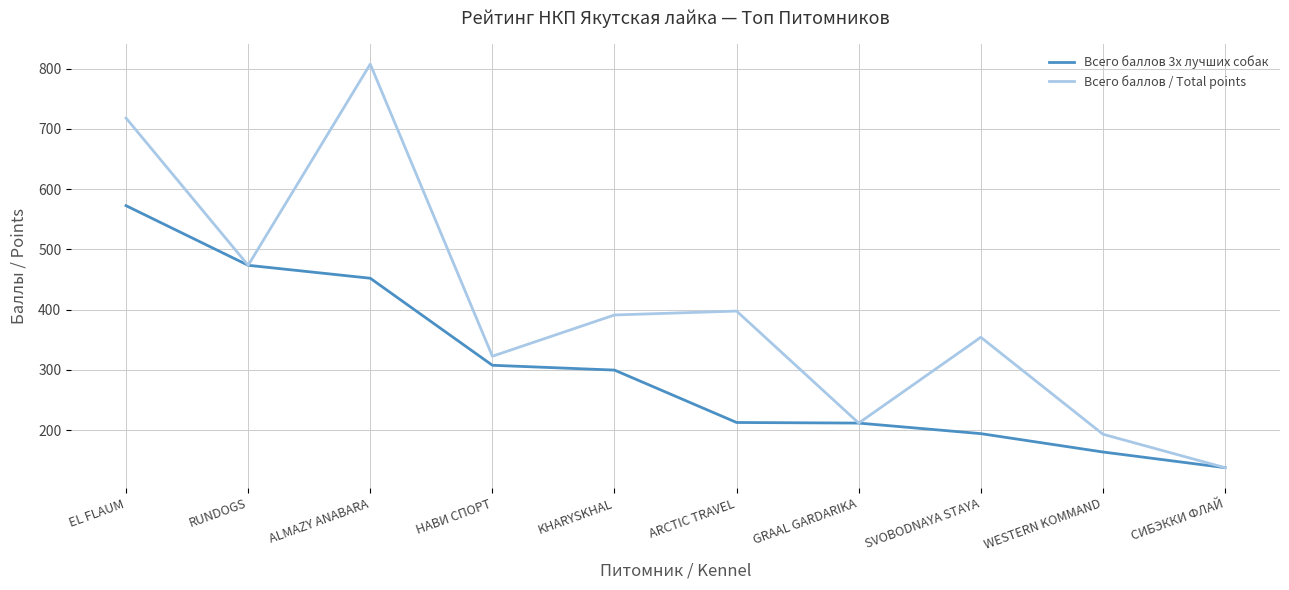

What is the total value across all series at ARCTIC TRAVEL?

610.0